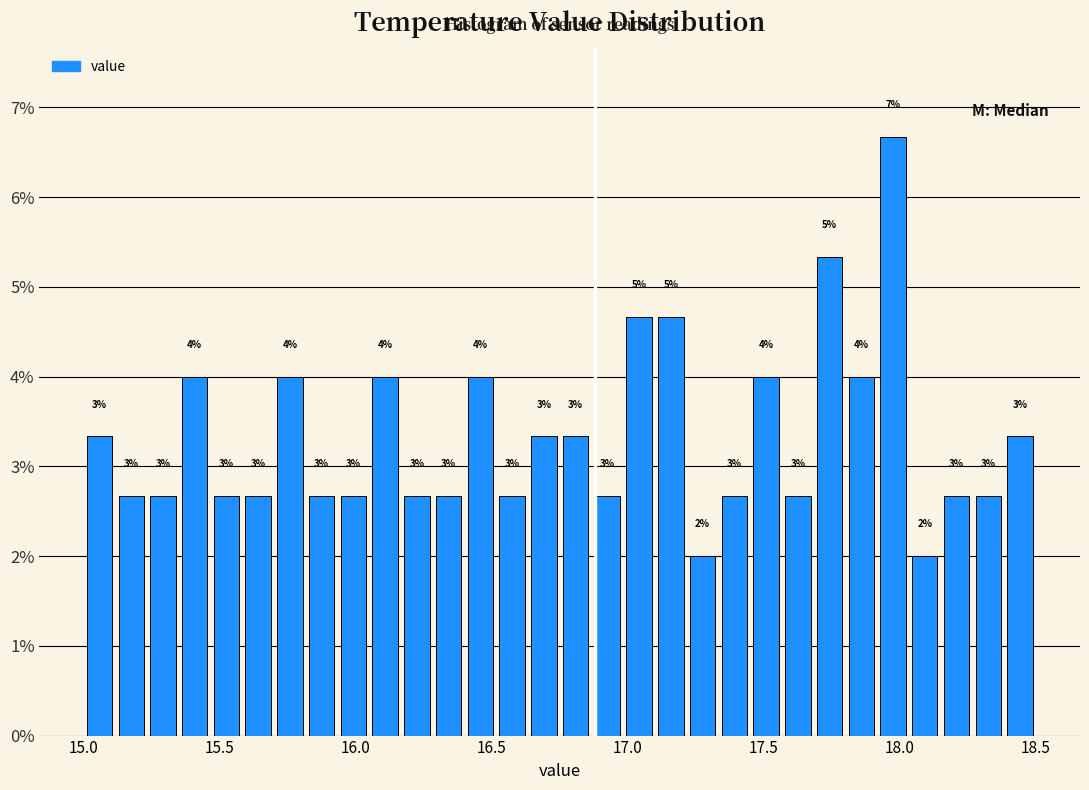

Read against the x-axis, roughly where is the centre of the tallest bar?

18.00